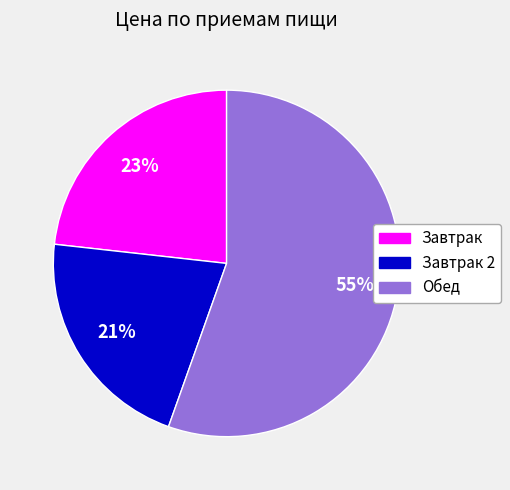

Does any single category account for the majority?

Yes